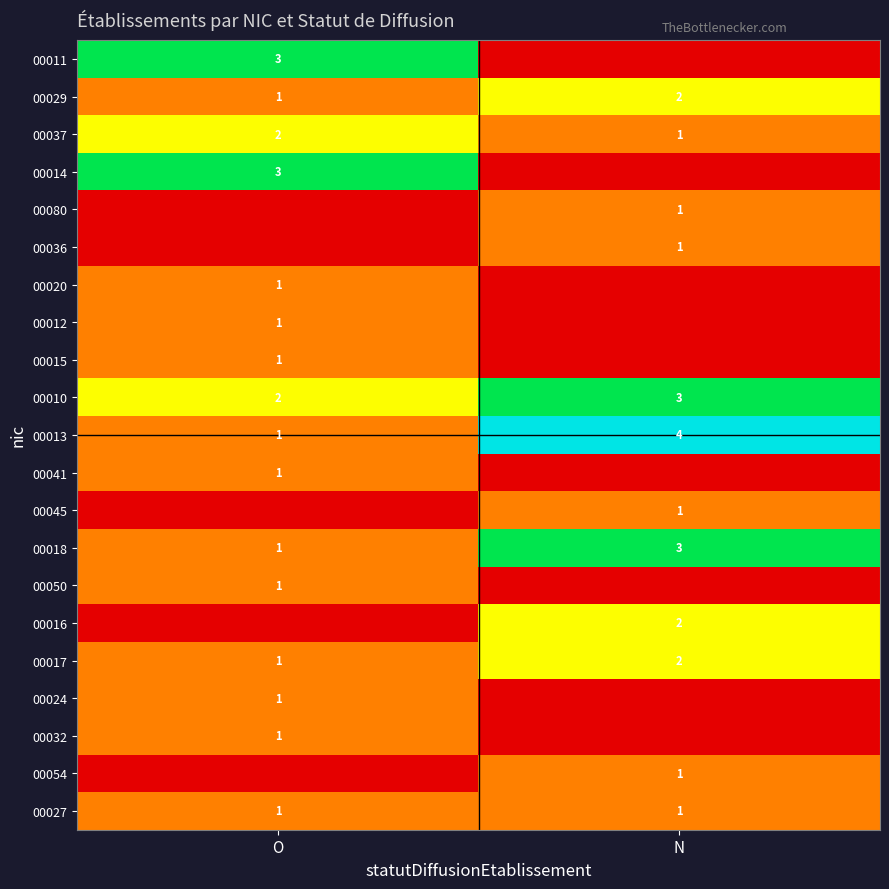

At which label does 00029 reach its peak?

N